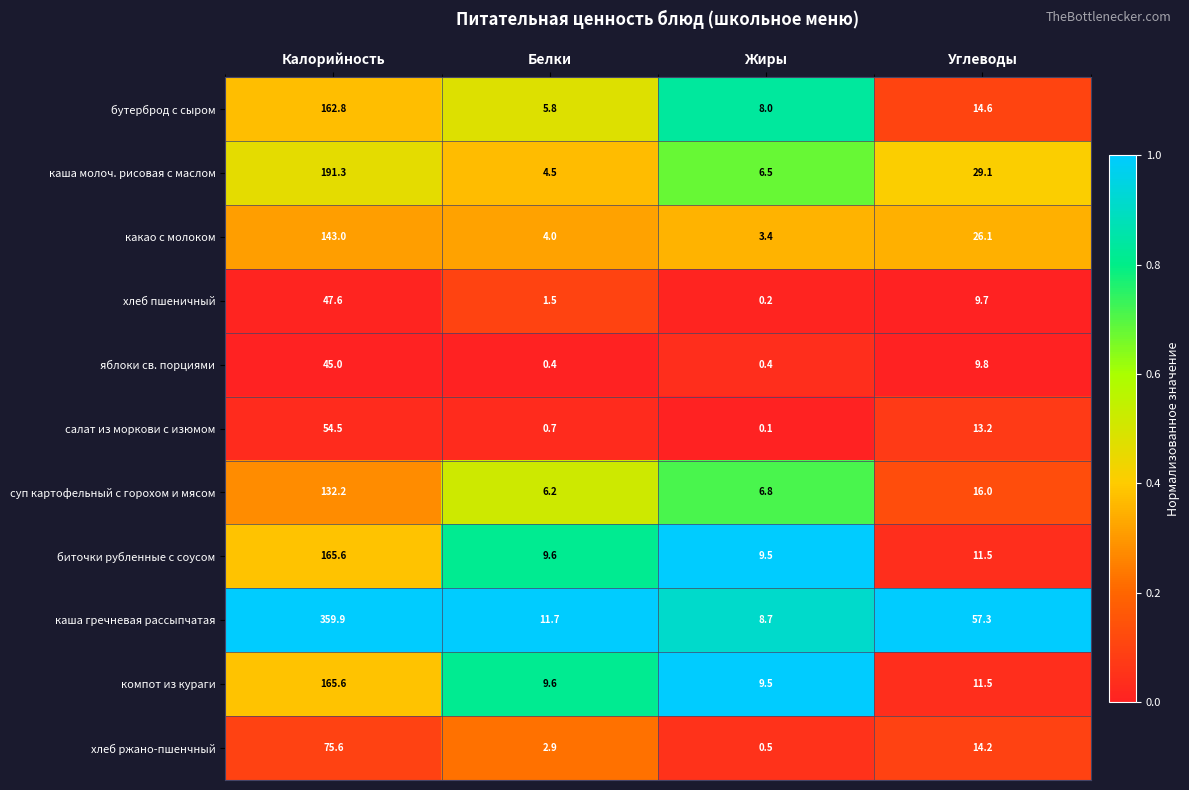

At which label does каша гречневая рассыпчатая first exceed 57?

Калорийность